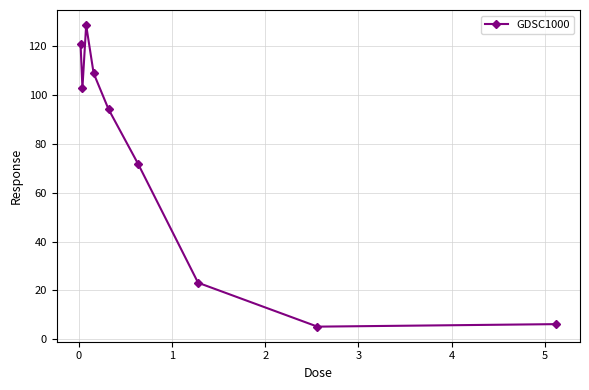

Reading left to right, list all the values displayed in this chart.

121.0	102.9	128.7	109.0	94.2	71.6	23.2	5.2	6.2